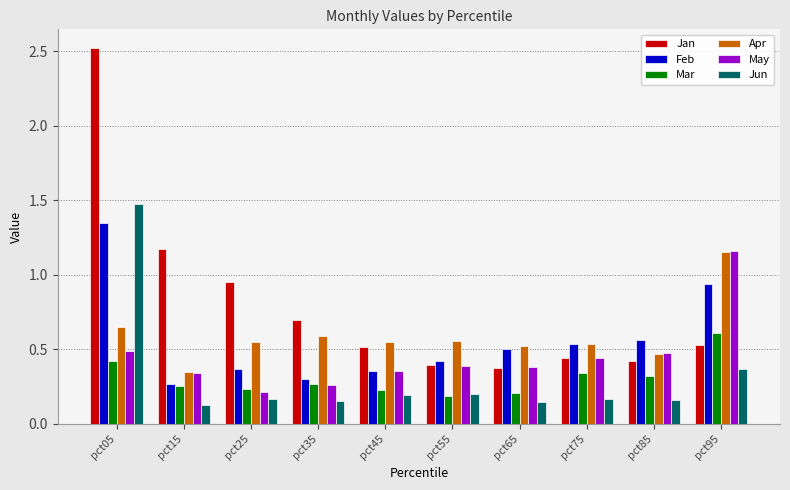

At which category is the sum across all series the highest?

pct05